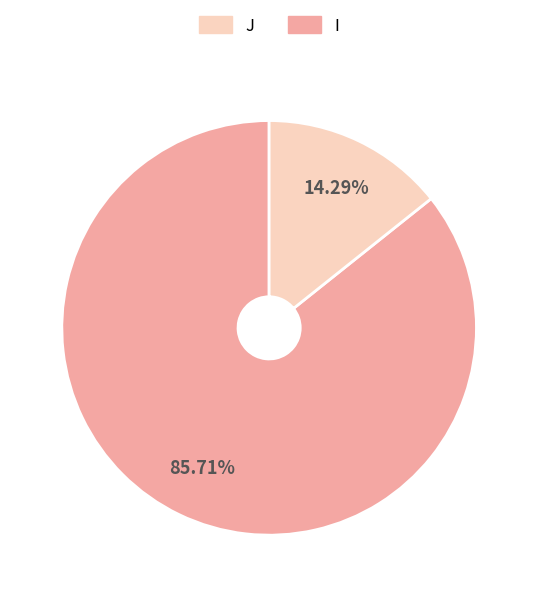

To the nearest percent, what is the difference between the largest and smallest slice percentages?

71%